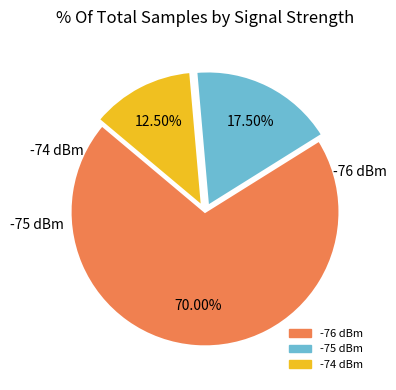

Is there a majority slice in this chart?

Yes